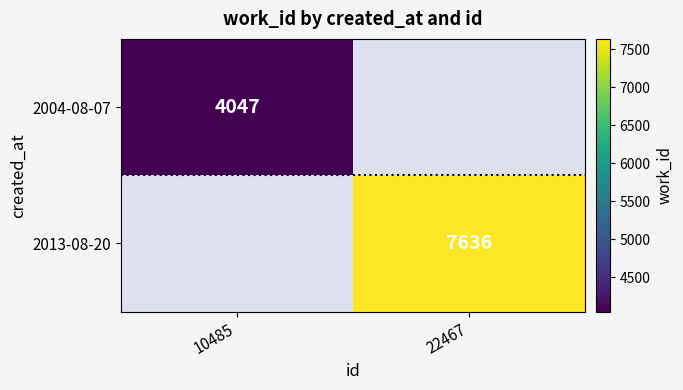

Count the number of categories in the chart.

2